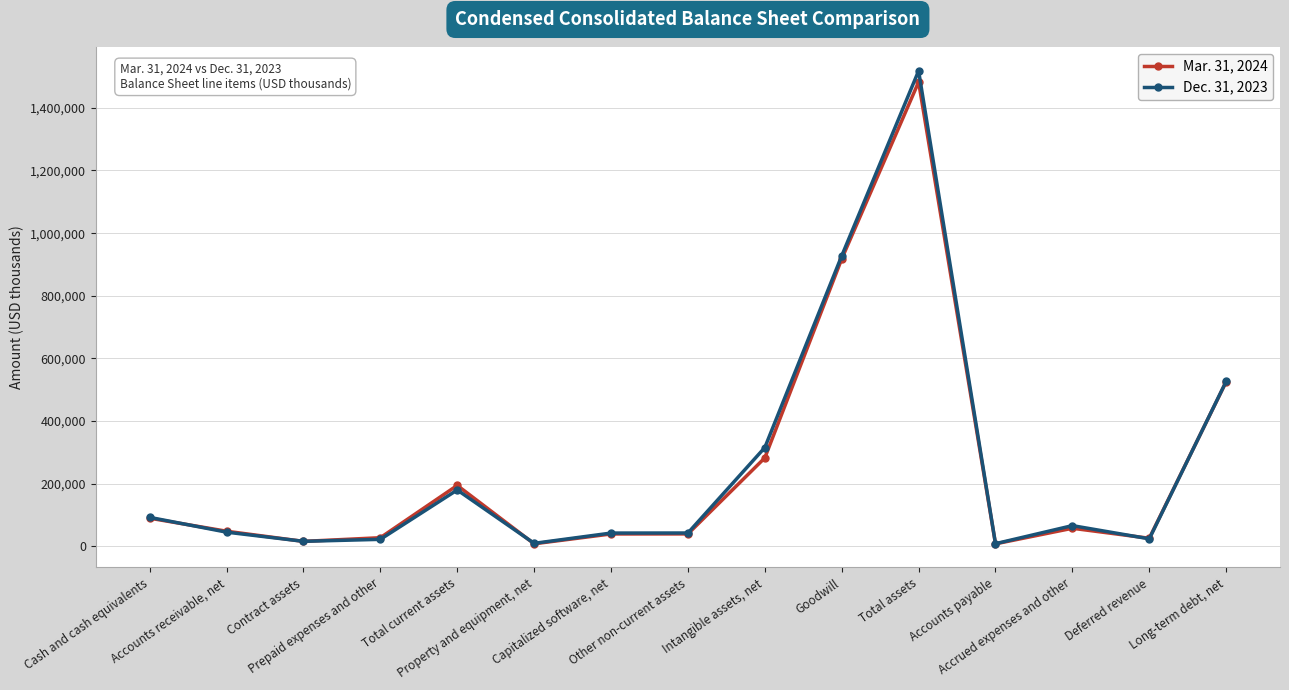

List the labels in order of Mar. 31, 2024 value, largest first.

Total assets, Goodwill, Long-term debt, net, Intangible assets, net, Total current assets, Cash and cash equivalents, Accrued expenses and other, Accounts receivable, net, Other non-current assets, Capitalized software, net, Prepaid expenses and other, Deferred revenue, Contract assets, Property and equipment, net, Accounts payable